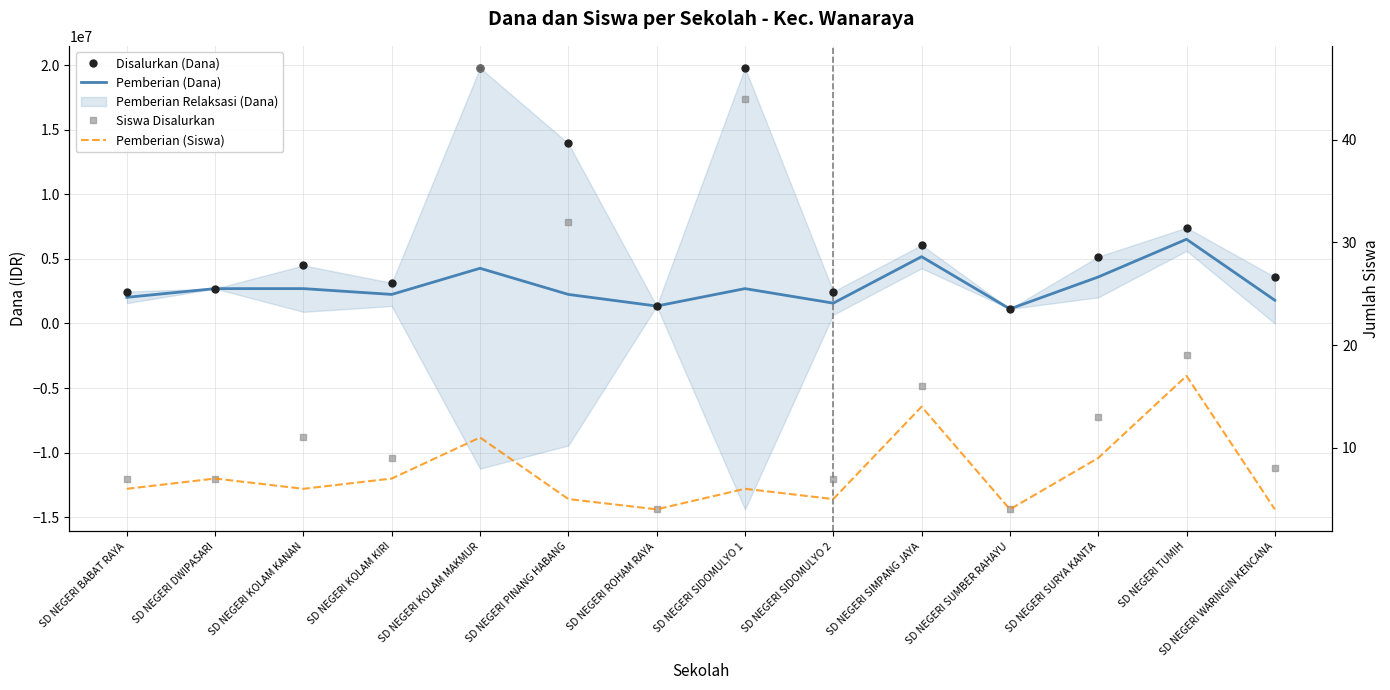

Where is the first local minimum for Pemberian (Dana)?

SD NEGERI KOLAM KIRI